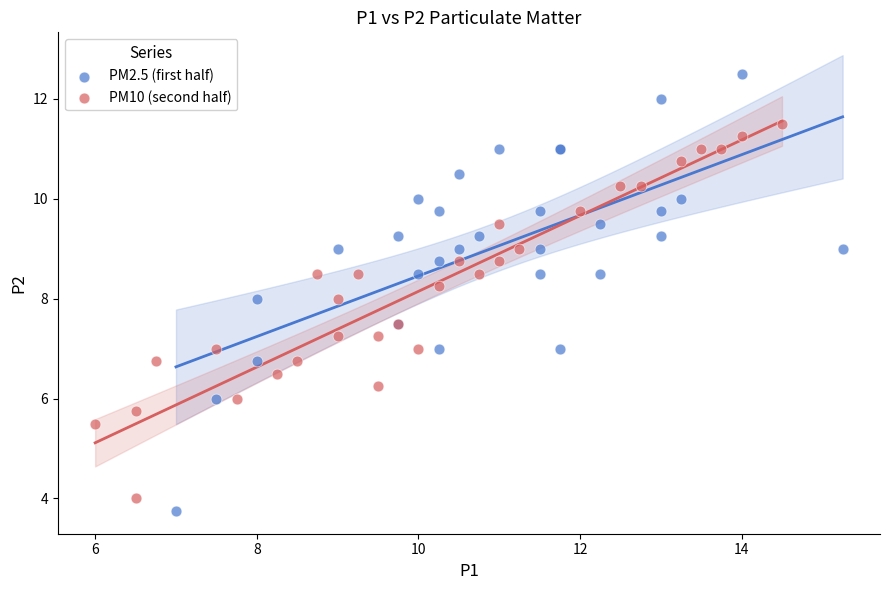

What are all the series names shown in the legend?

PM2.5 (first half), PM10 (second half)